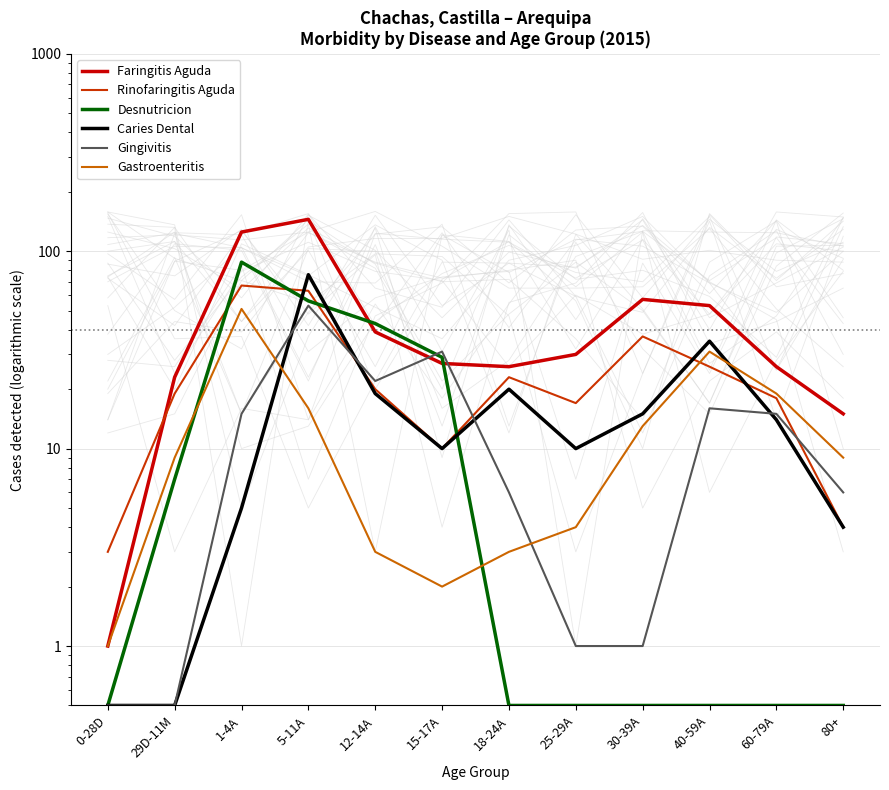

Is it true that Faringitis Aguda equals 27.0 at 15-17A?

True